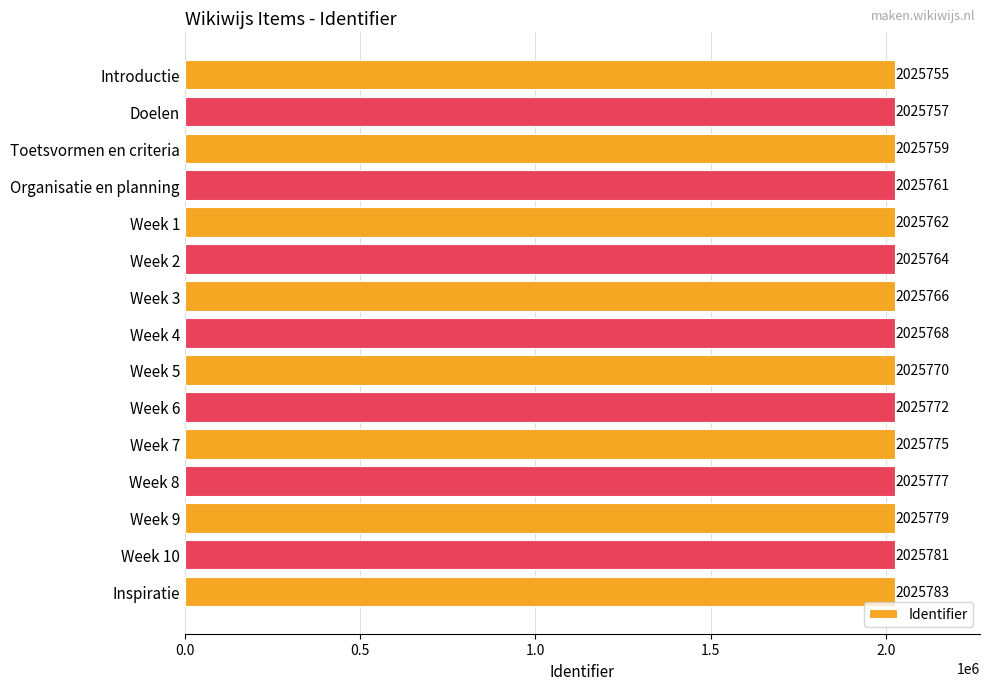

What is the difference between the maximum and minimum values?

28